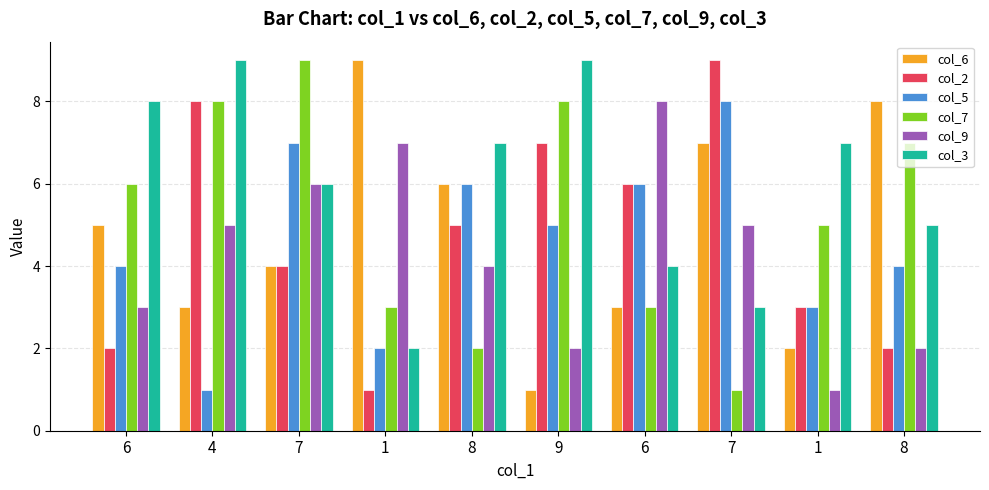

What is the value of the col_5 bar at the 7th from the left?

4